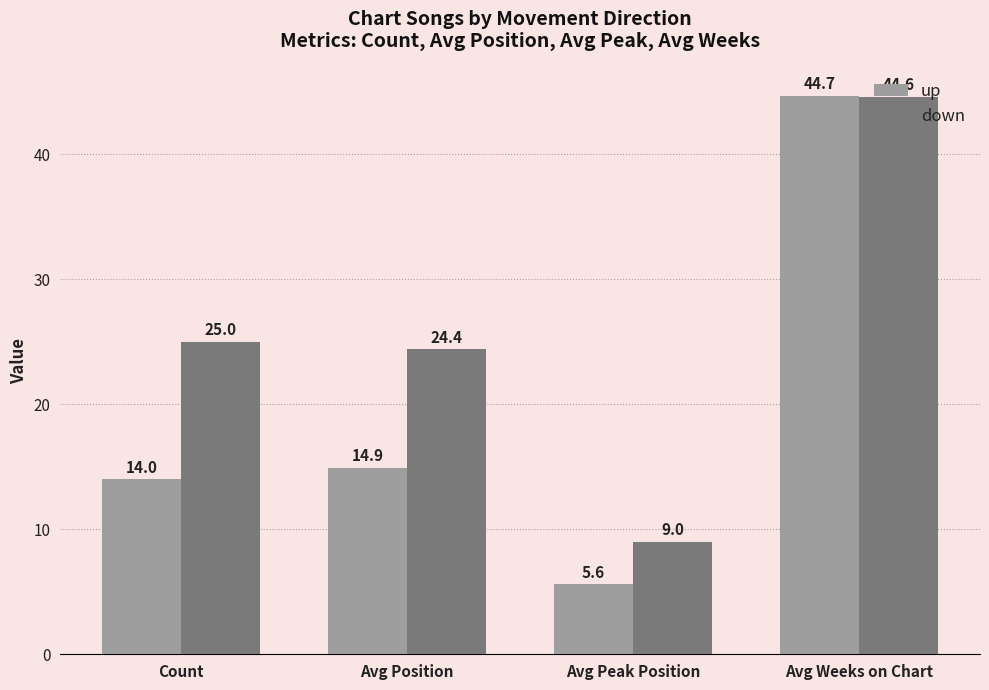

List the series in order of their overall mean, highest first.

down, up